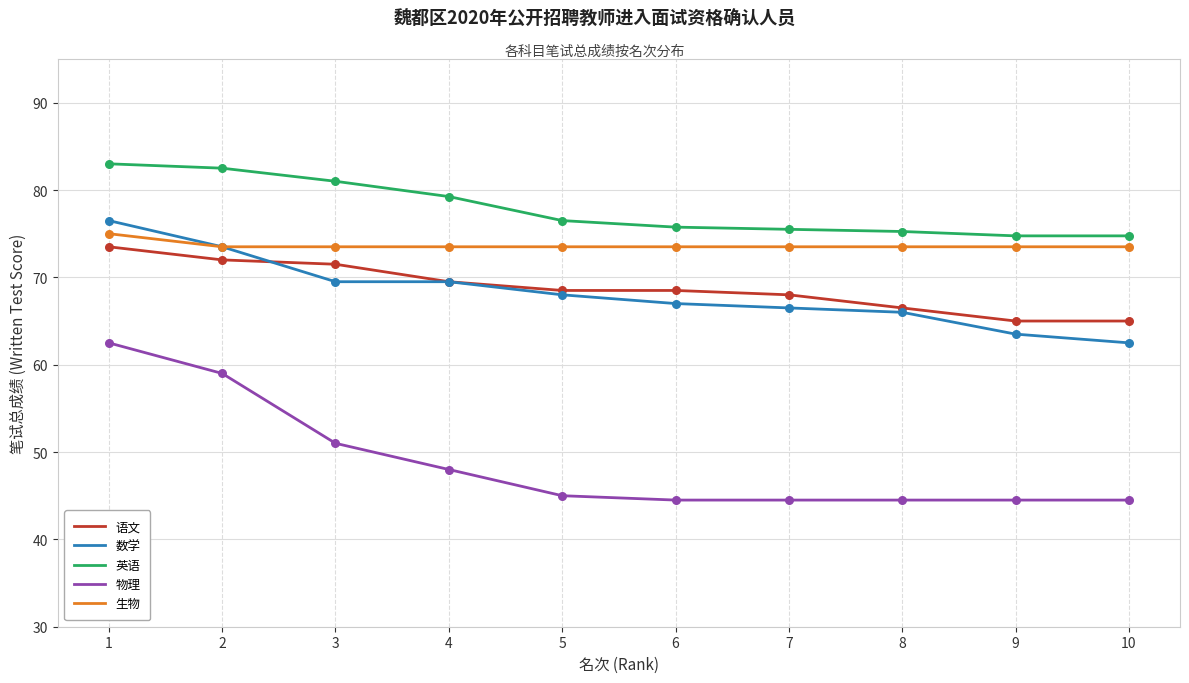

Which series has the largest total across all categories?

英语